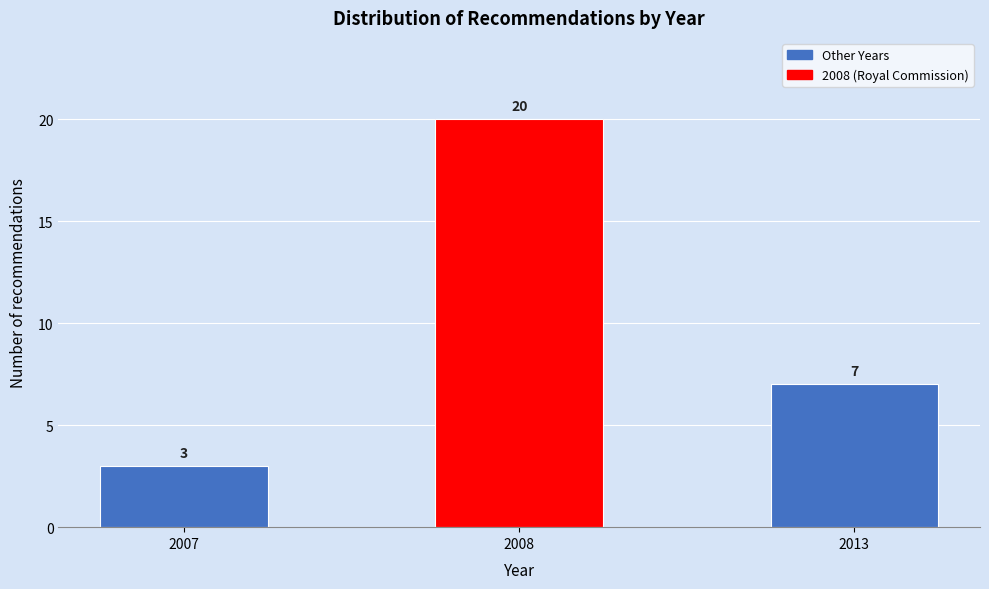

Reading right to left, transcribe all the data shown in this chart.

2013=7	2008=20	2007=3